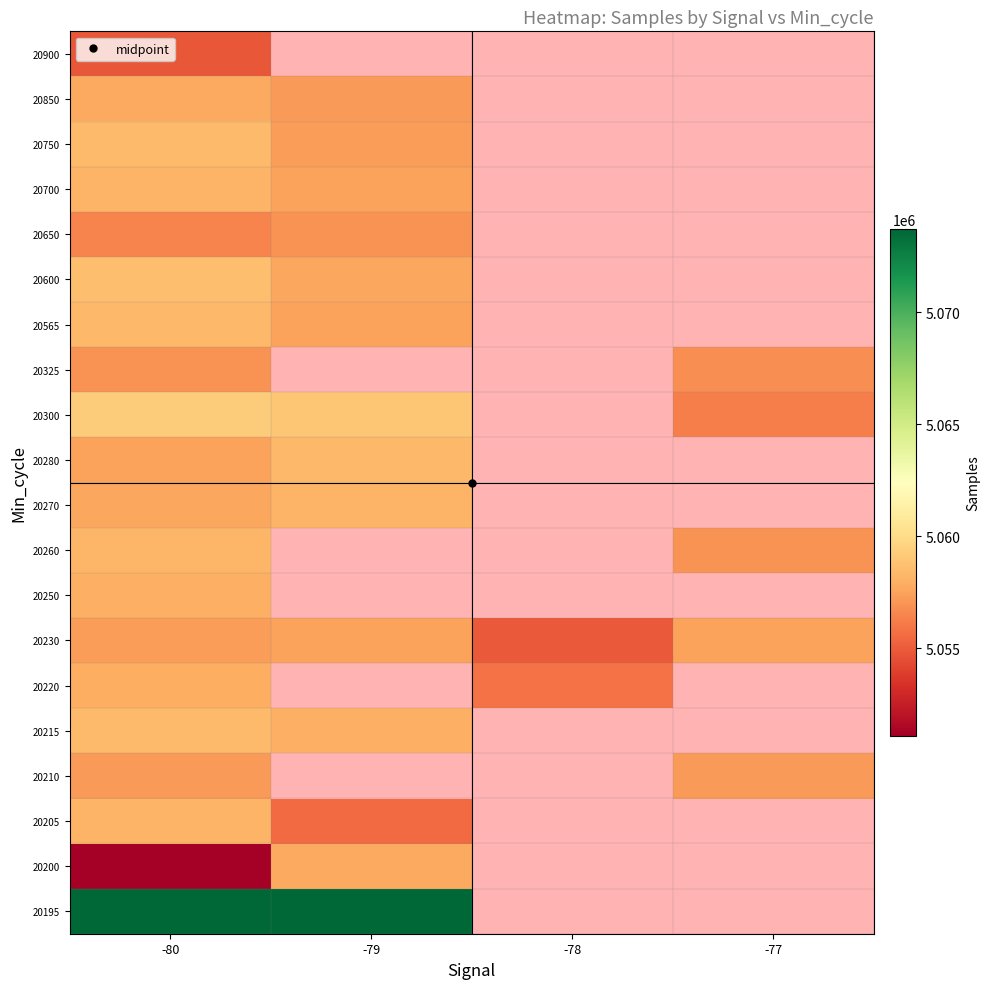

Between -78 and -80, which is larger?

-80